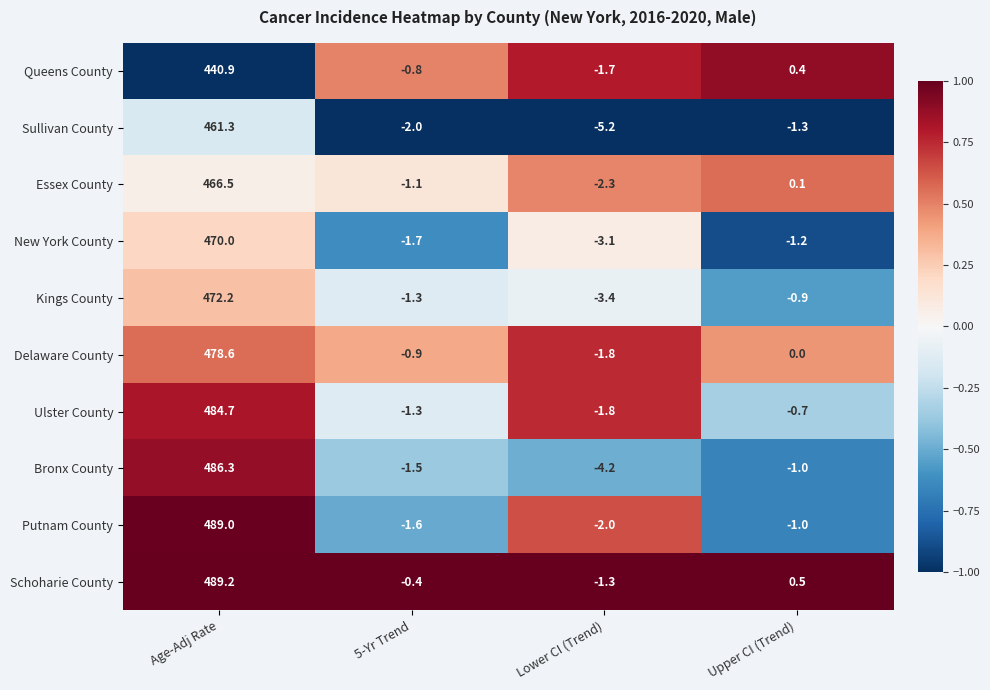

What is the difference between the highest and lowest values at 5-Yr Trend?

1.6